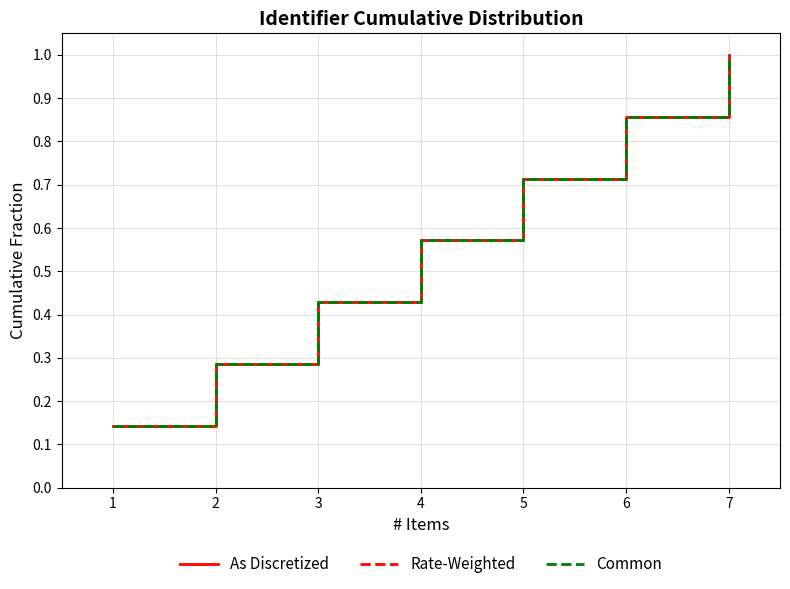

What is the total value across all series at 5?

2.1